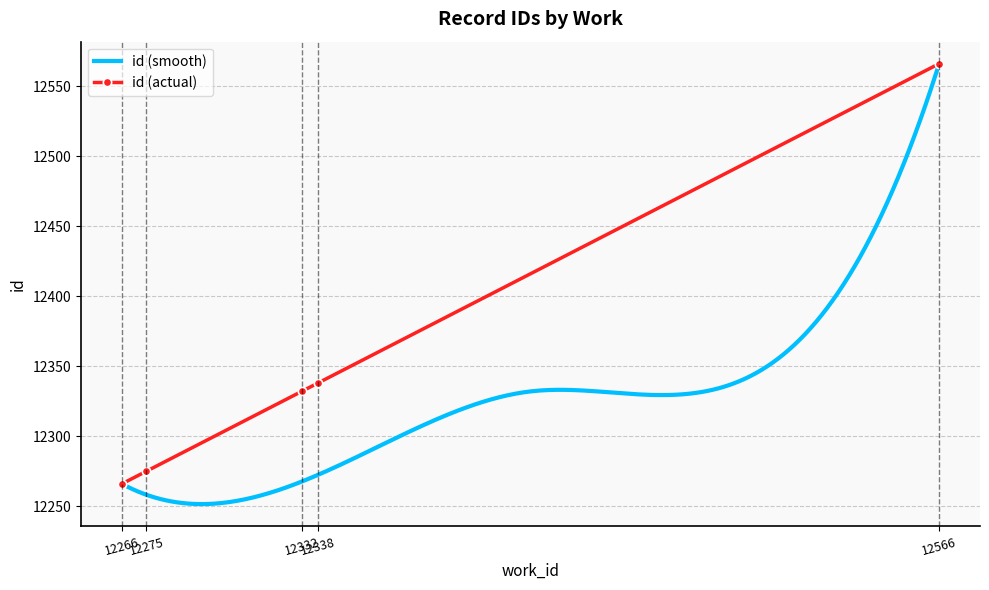

True or false: id (actual) has more than 2 points higher than both neighbors.

False